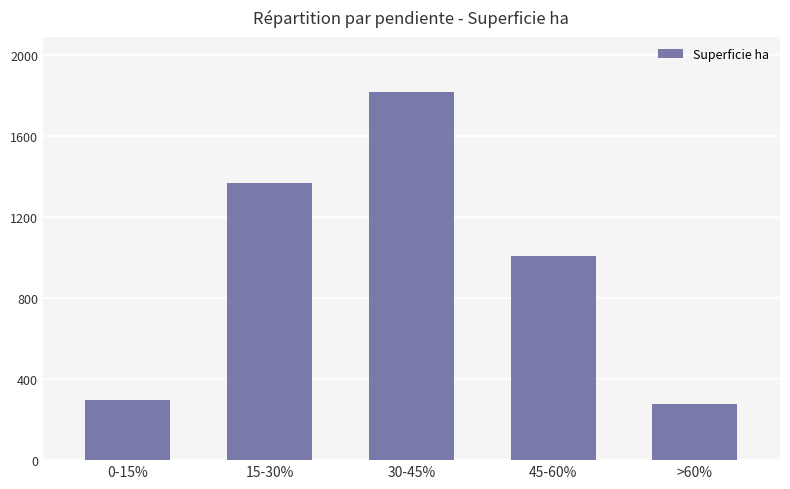

What is the difference between the values at 0-15% and >60%?

21.3